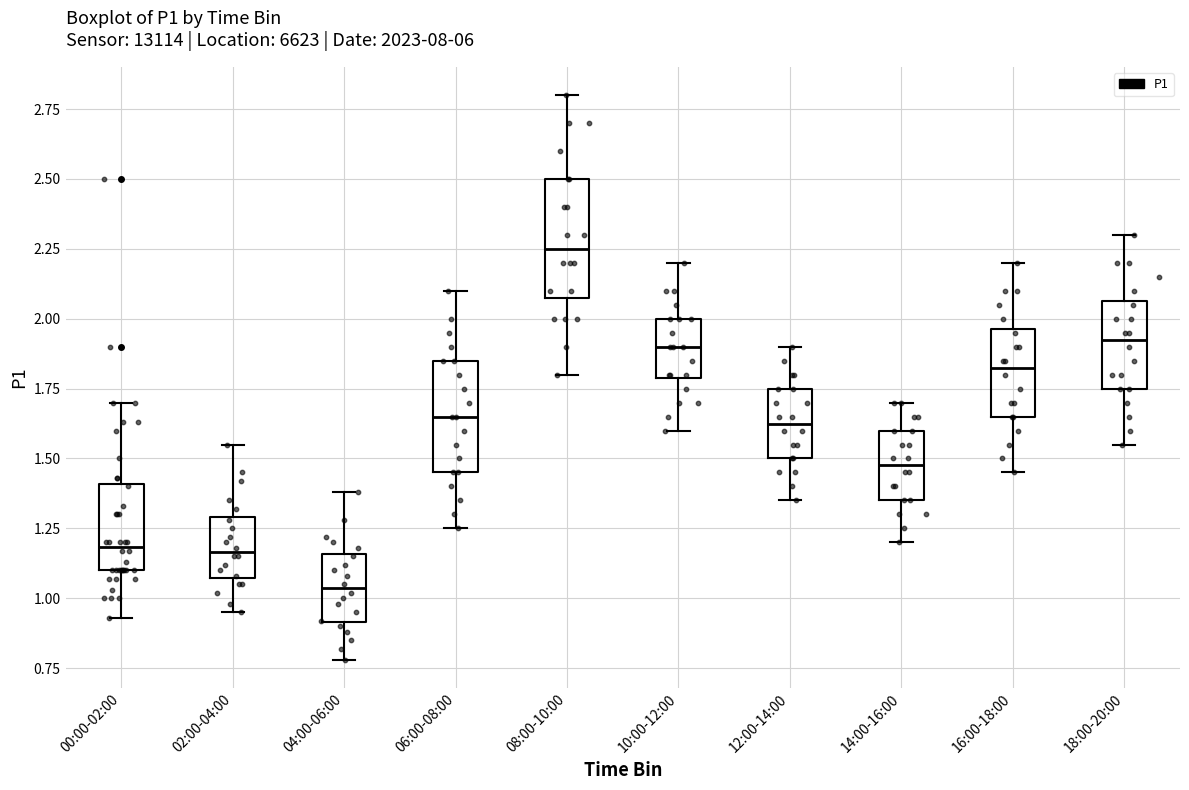

Where does the upper whisker of the box for 02:00-04:00 end on the y-axis? The values are not printed on the chart, so give them approximately, as read against the axis.

1.55